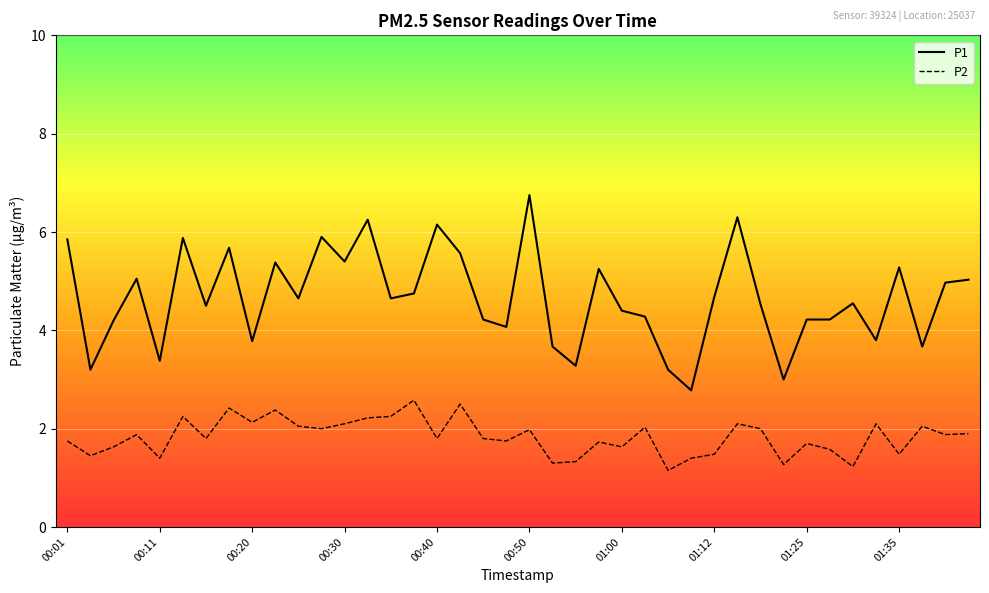

What is the highest value of the P2 series?

2.6